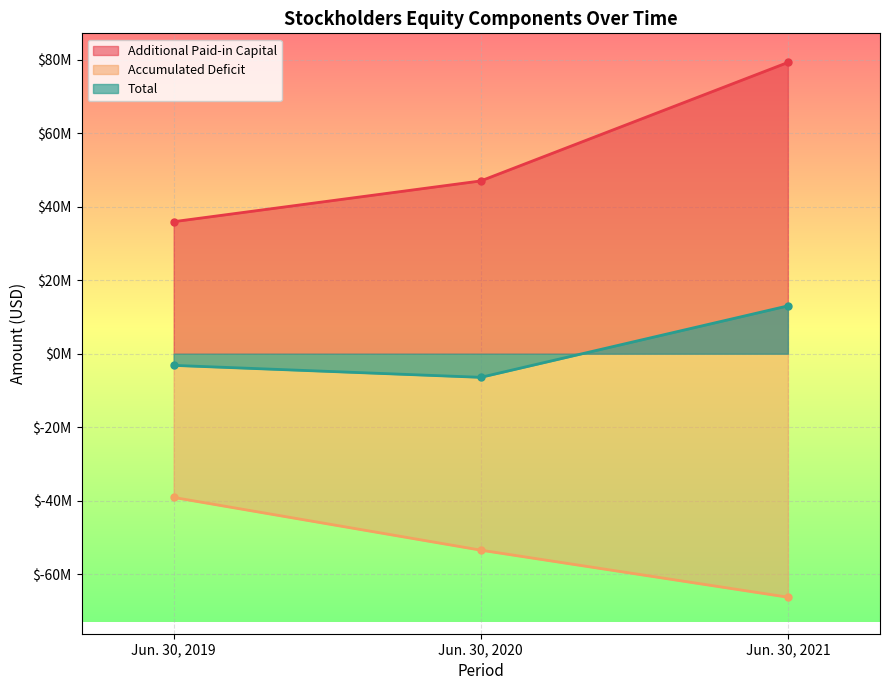

Reading left to right, what are all the values shown in this chart?

Additional Paid-in Capital: Jun. 30, 2019=35902000	Jun. 30, 2020=46985000	Jun. 30, 2021=79197000
Accumulated Deficit: Jun. 30, 2019=-39076000	Jun. 30, 2020=-53412000	Jun. 30, 2021=-66205000
Total: Jun. 30, 2019=-3169000	Jun. 30, 2020=-6420000	Jun. 30, 2021=13006000